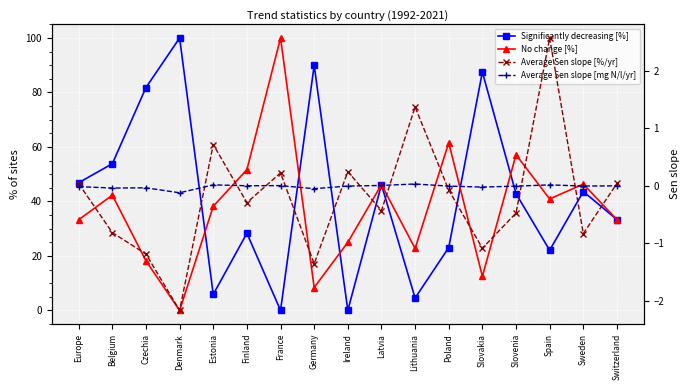

What is the label of the 1st point from the right?

Switzerland